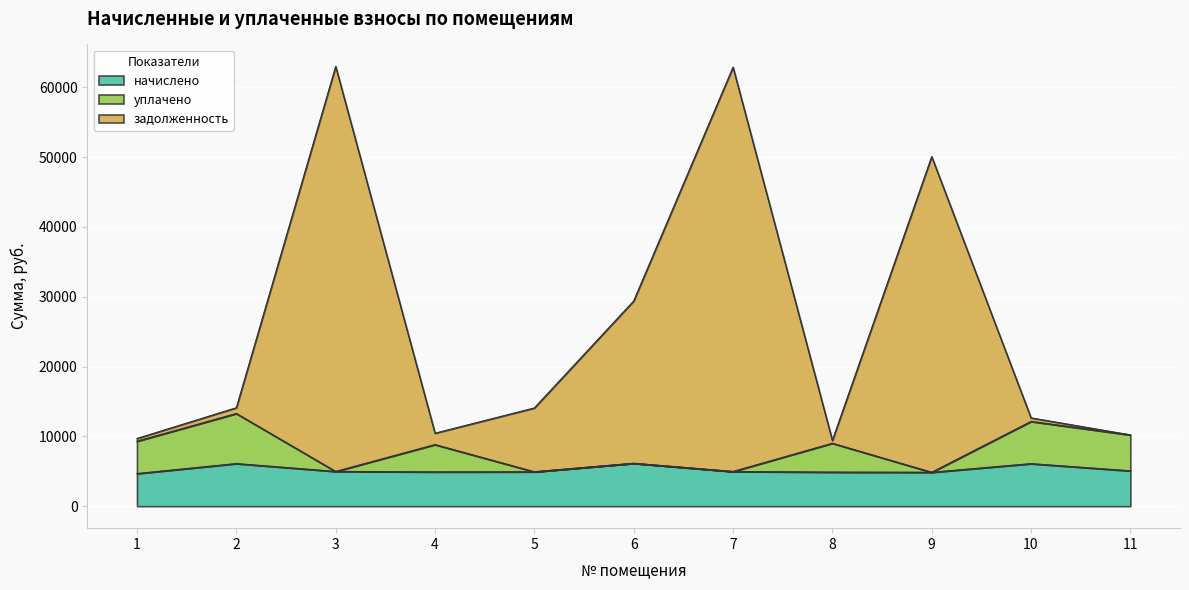

The value of начислено at 2 is 6105.8. True or false?

True